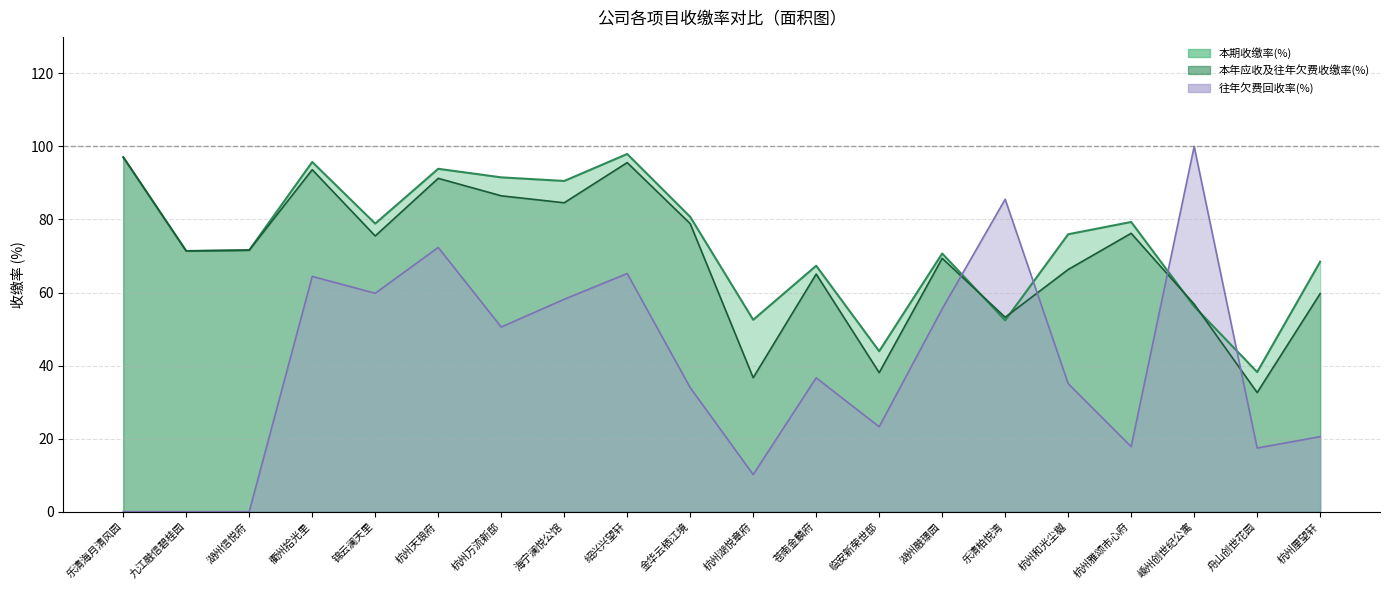

What are all the series names shown in the legend?

本期收缴率(%), 本年应收及往年欠费收缴率(%), 往年欠费回收率(%)